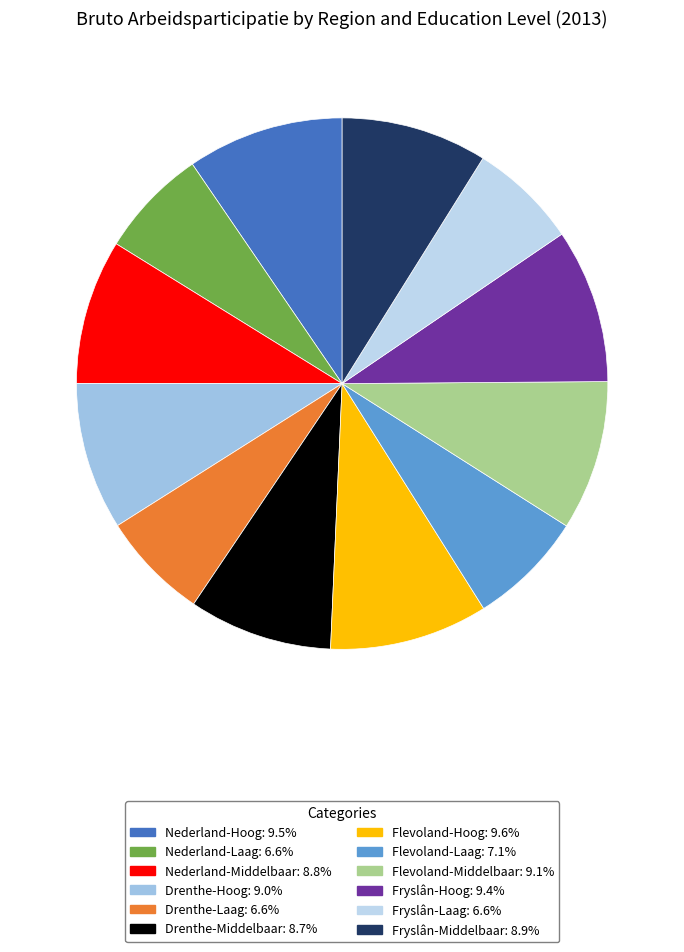

How many slices are in this pie chart?

12